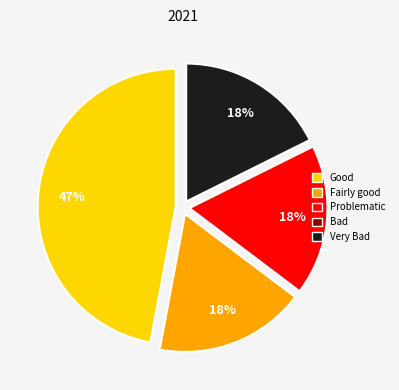

To the nearest percent, what is the average slice percentage?

25%